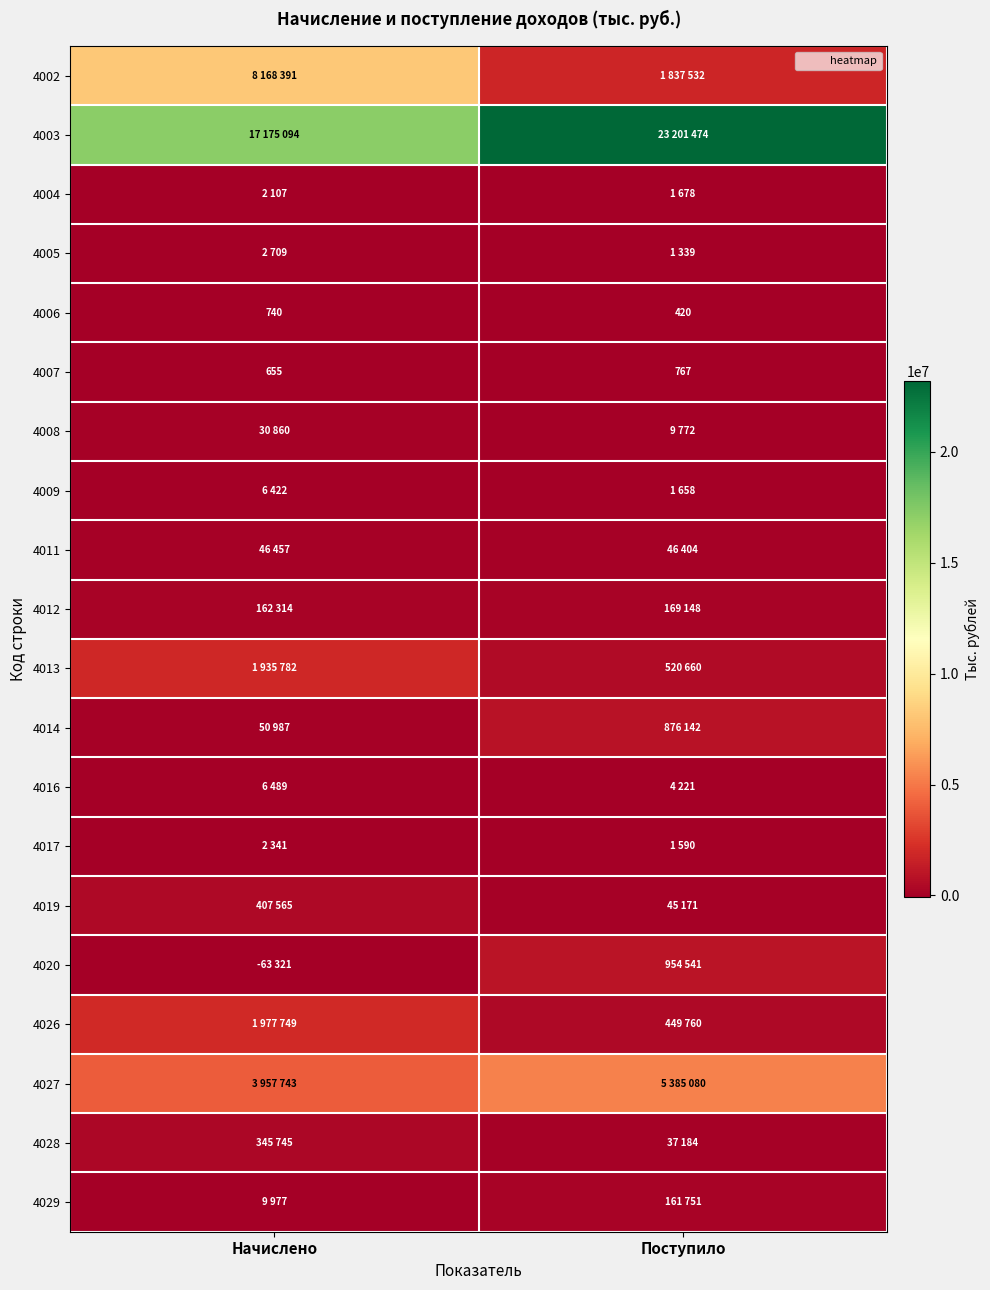

What value does the 4005 series have at Поступило?

1339